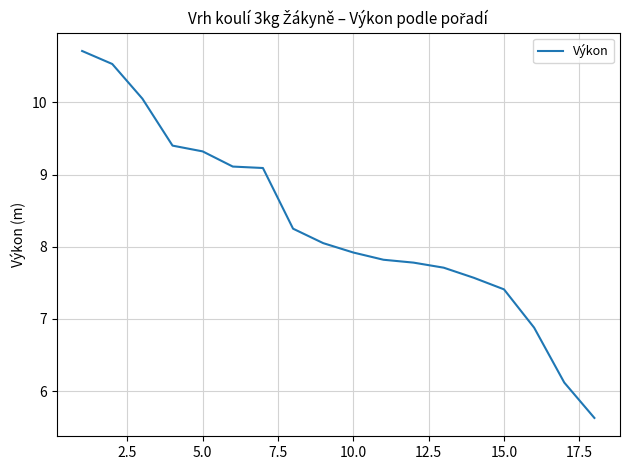

What is the minimum value shown in the chart?

5.6